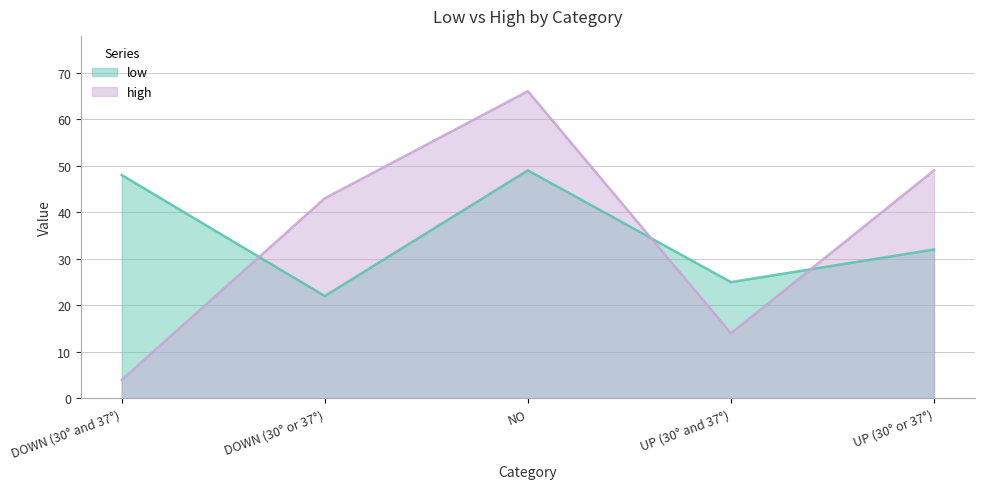

What is the difference between the second highest and second lowest values in the high series?

35